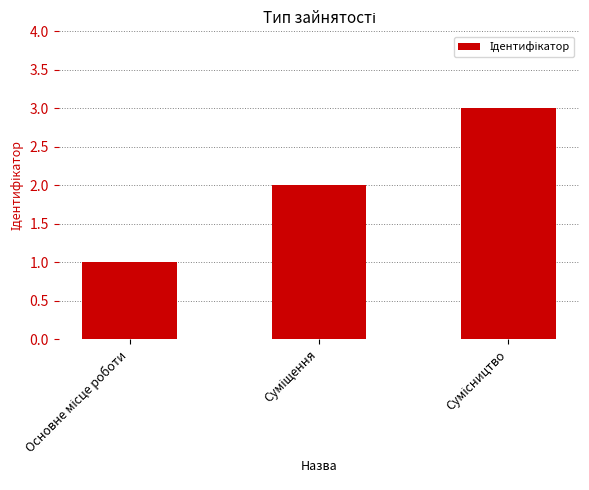

What is the minimum value shown in the chart?

1